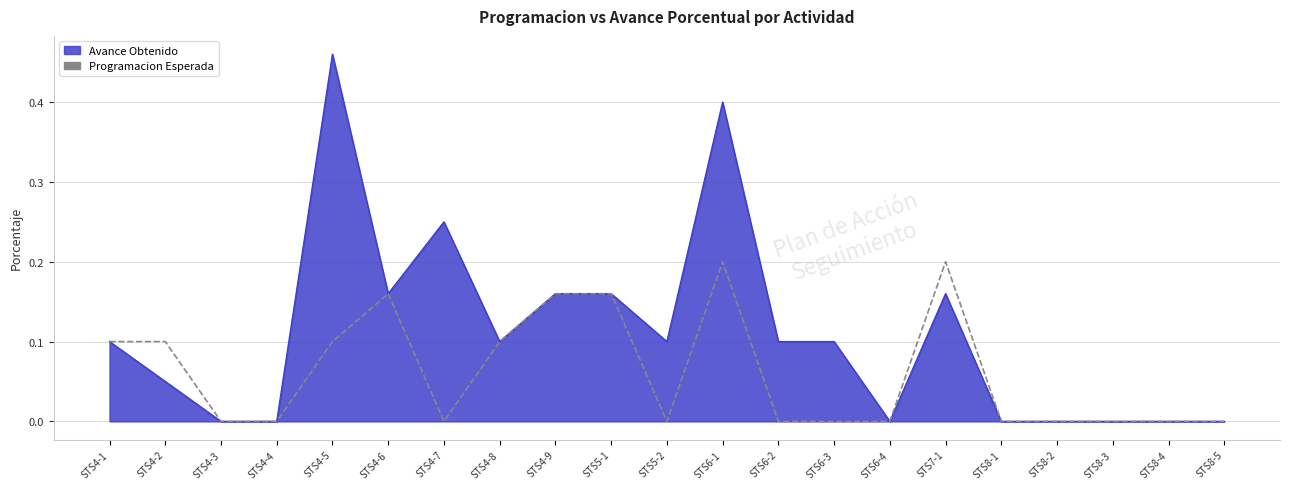

Rank the series by their maximum value, from highest to lowest.

Avance Obtenido, Programacion Esperada